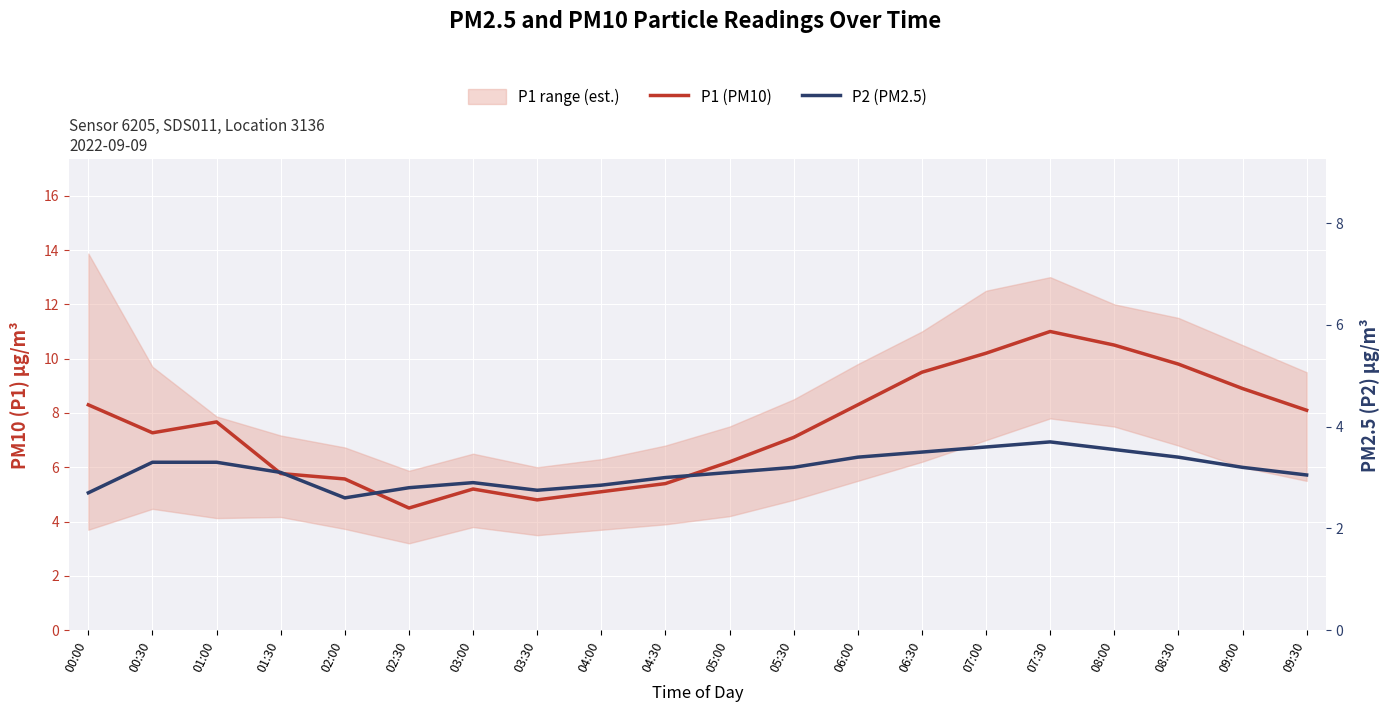

What is the approximate value of P2 (PM2.5) at 08:00?

3.5